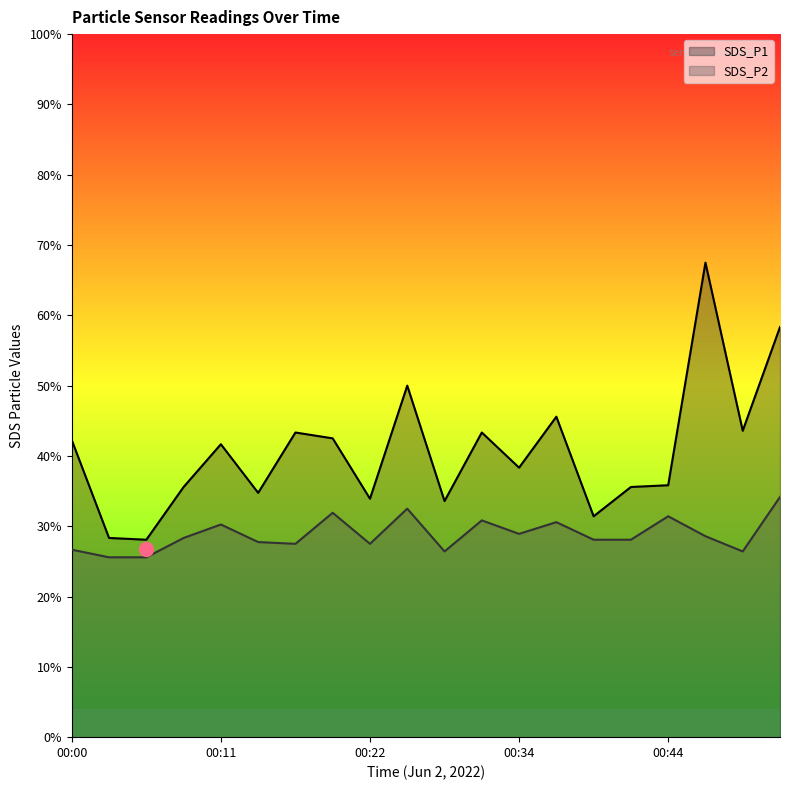

How many lines are shown in the chart?

2